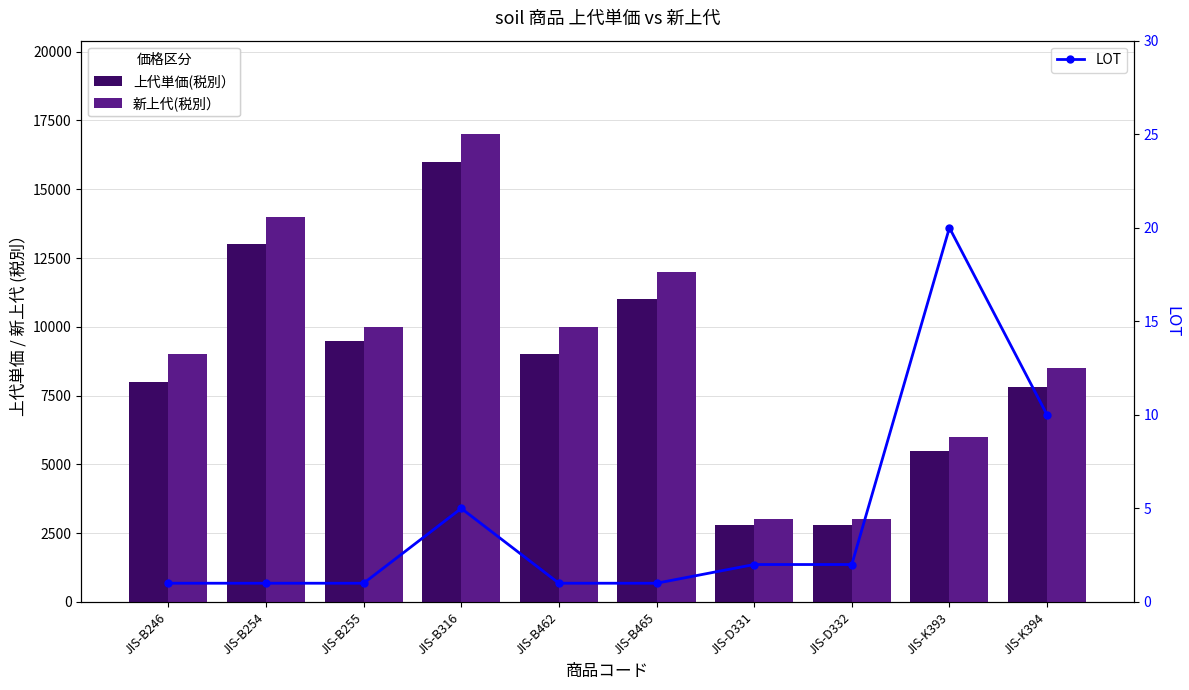

What is the lowest value of the LOT series?

1